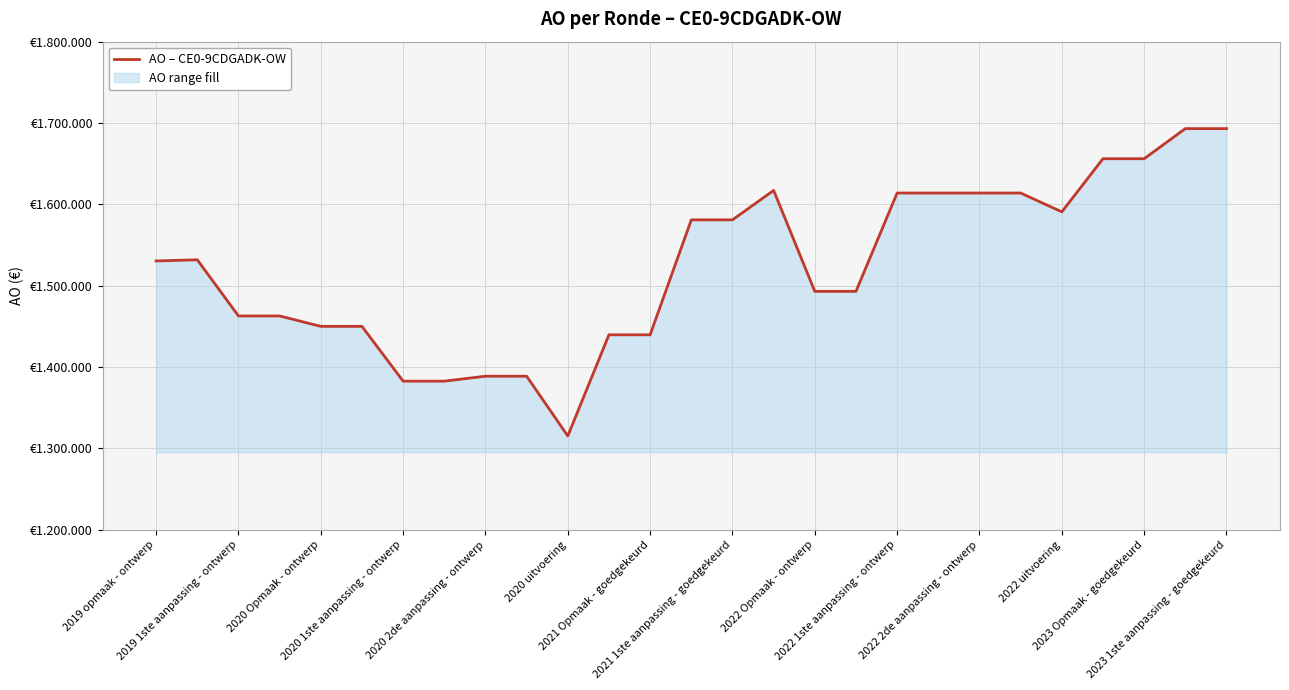

True or false: the data has more than 1 interior local peaks.

True